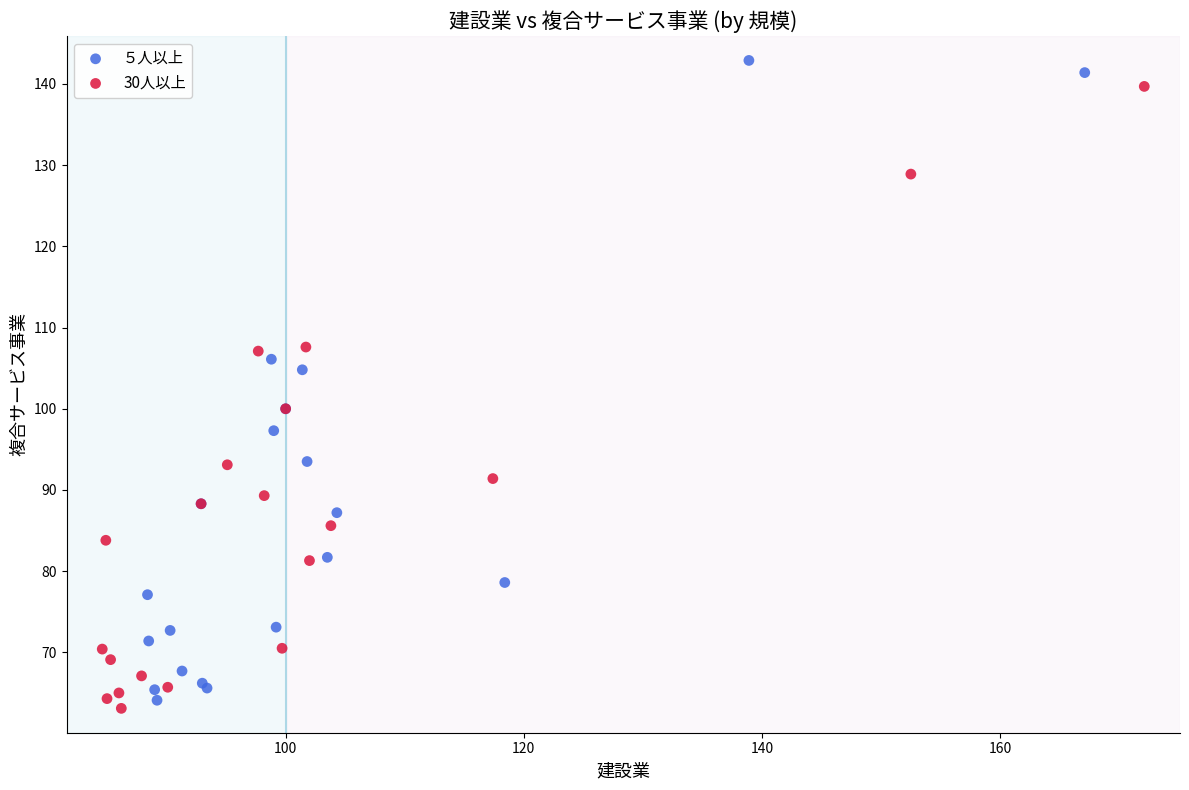

Which series has the largest Y range (max minus min)?

５人以上